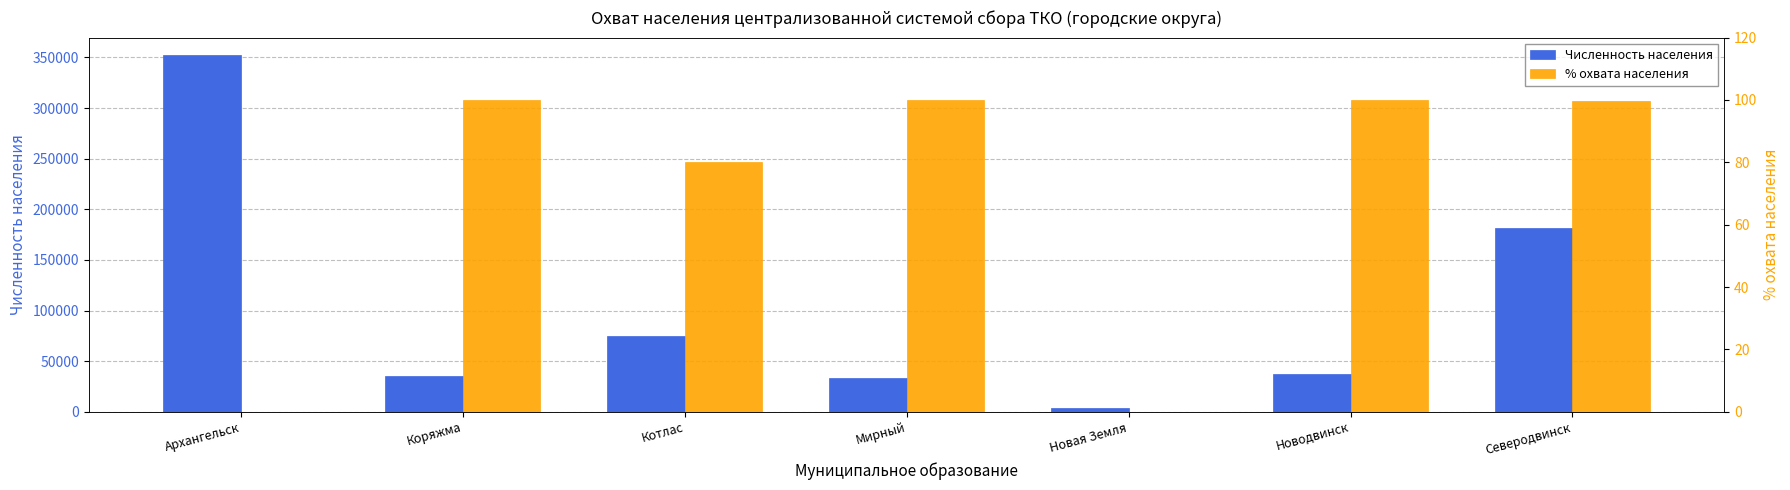

How many data points in Численность населения are less than 37256?

3